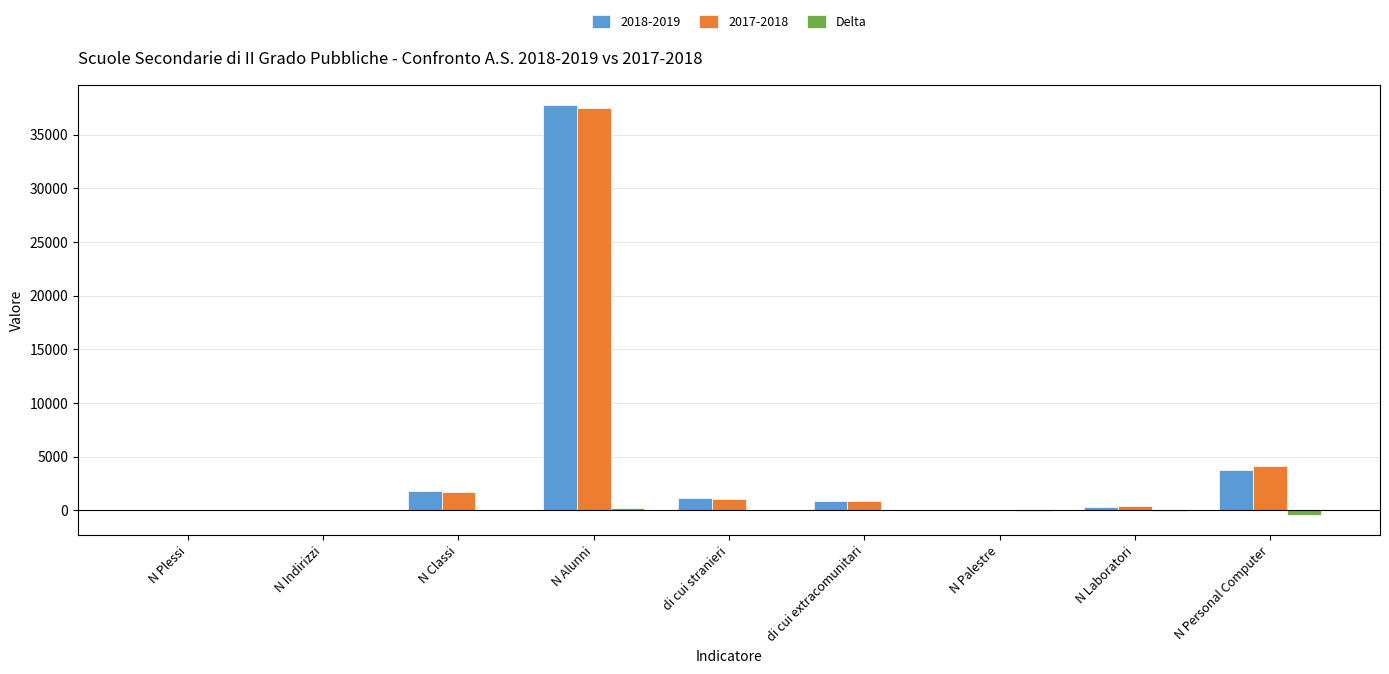

Is it true that 2017-2018 equals 1753 at N Classi?

True